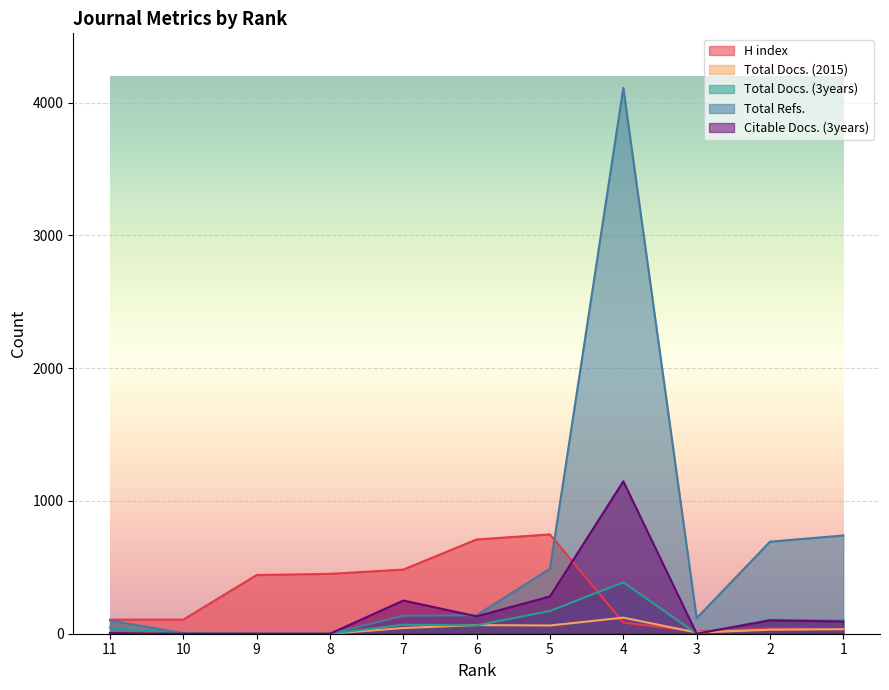

How many interior local valleys does the H index series have?

1